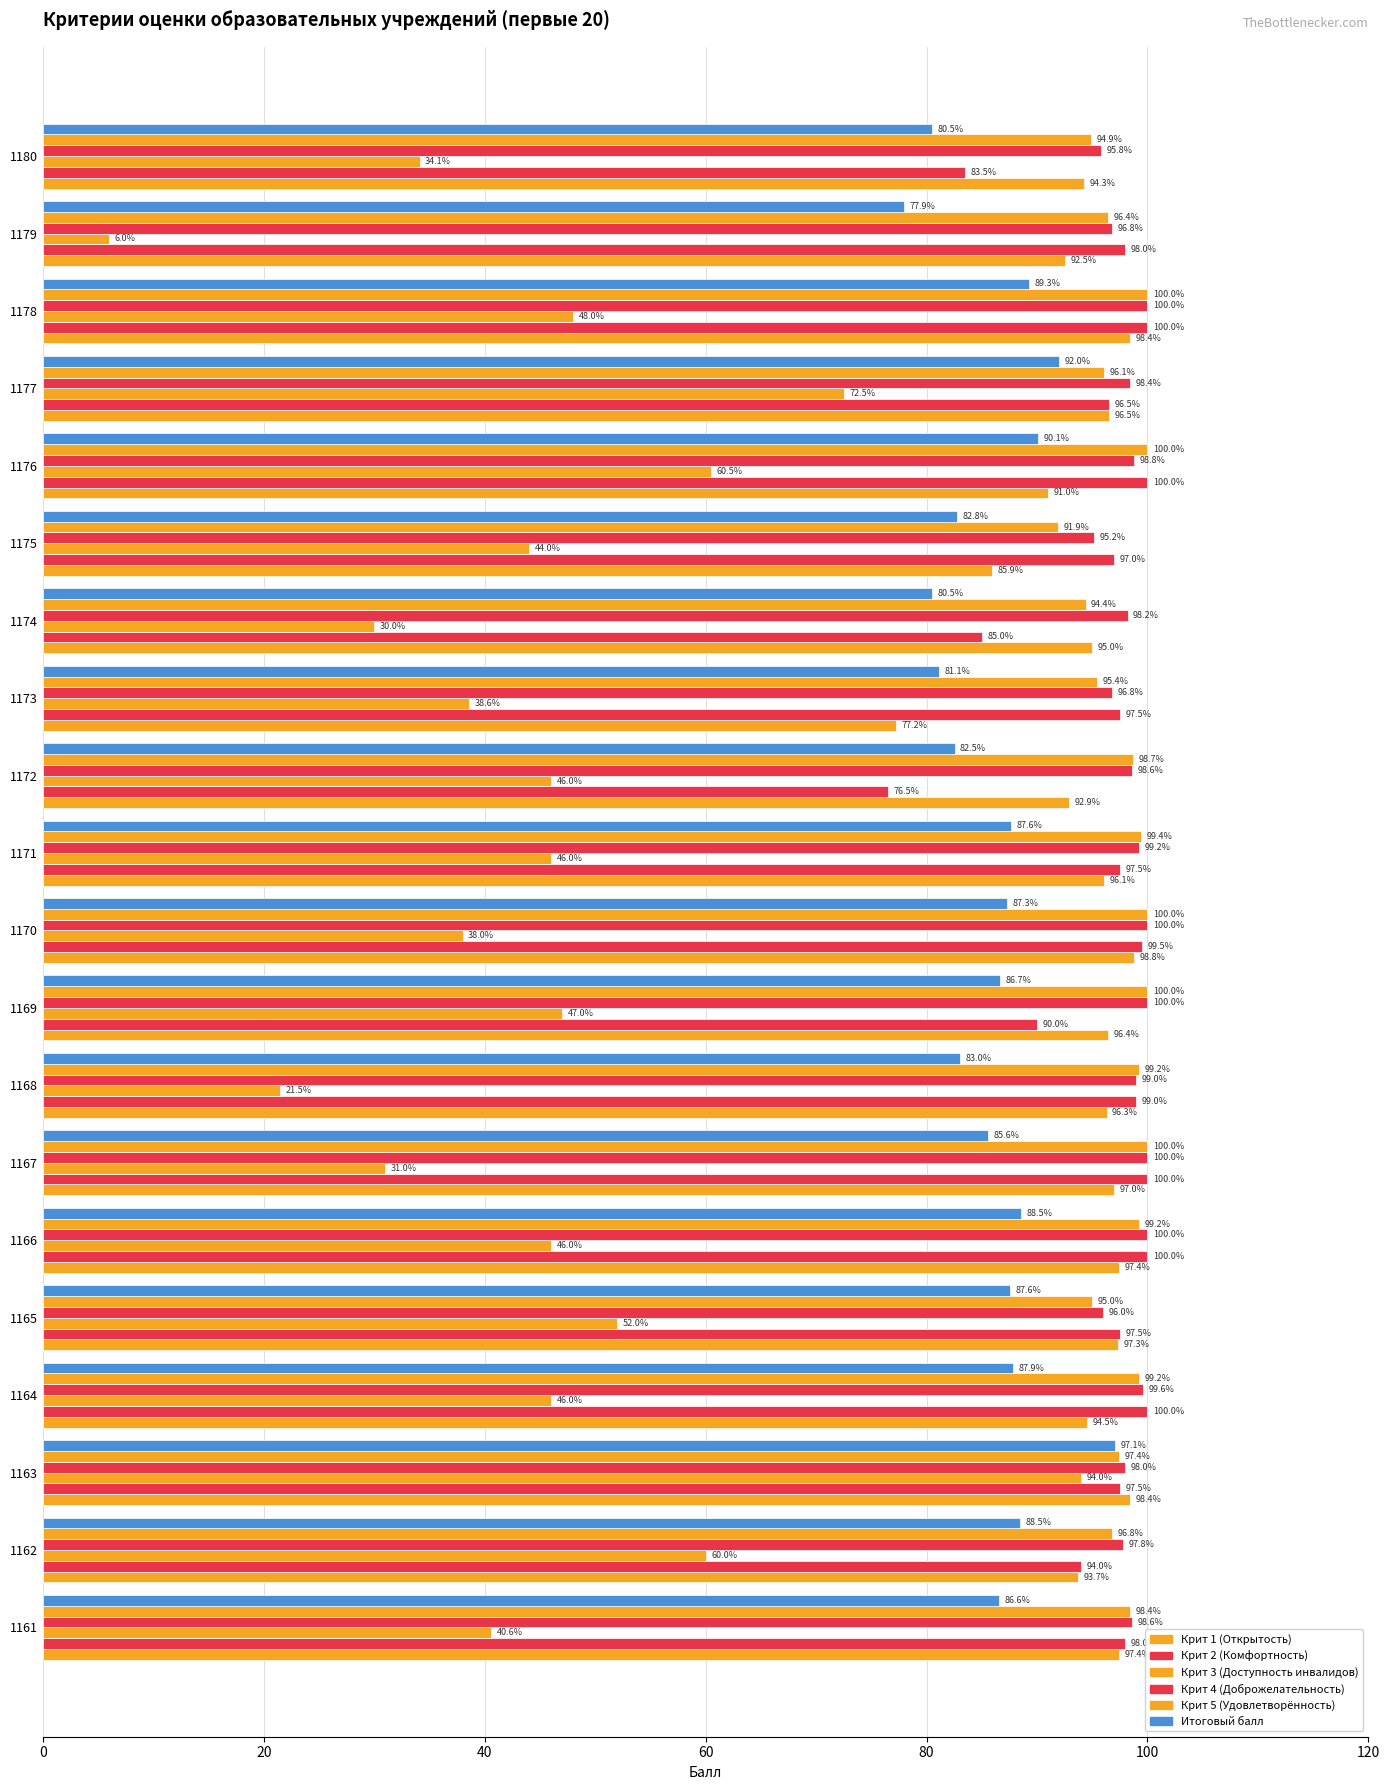

How many categories are shown in the chart?

20